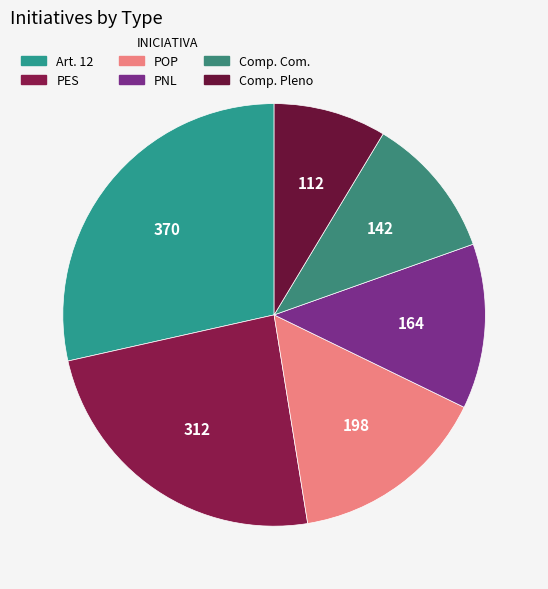

What is the change in value from POP to Comp. Pleno?

-86